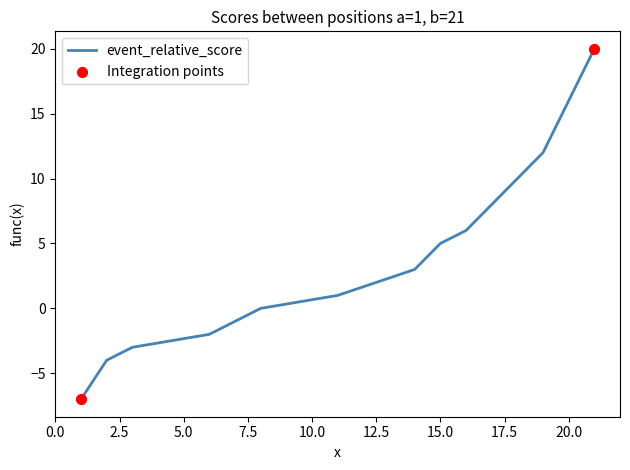

Between 16 and 19, which is larger?

19